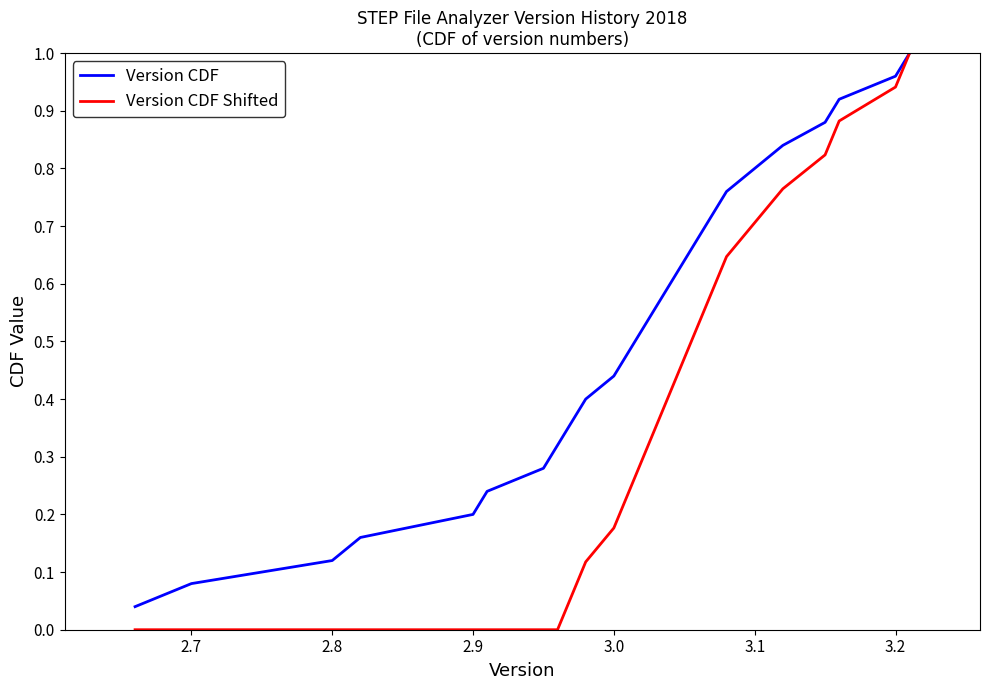

List the series in order of their overall mean, lowest first.

Version CDF Shifted, Version CDF